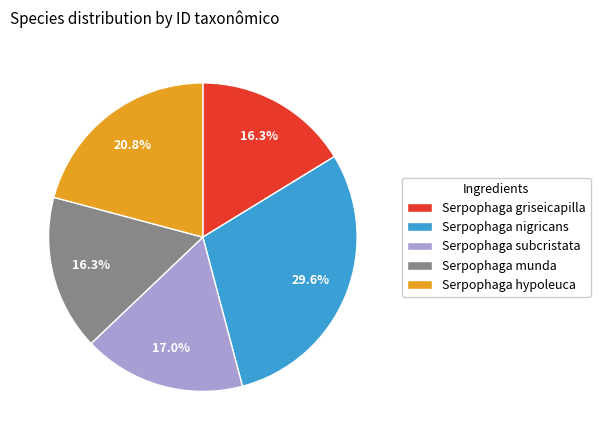

Combined, do Serpophaga munda and Serpophaga nigricans account for over 50%?

No